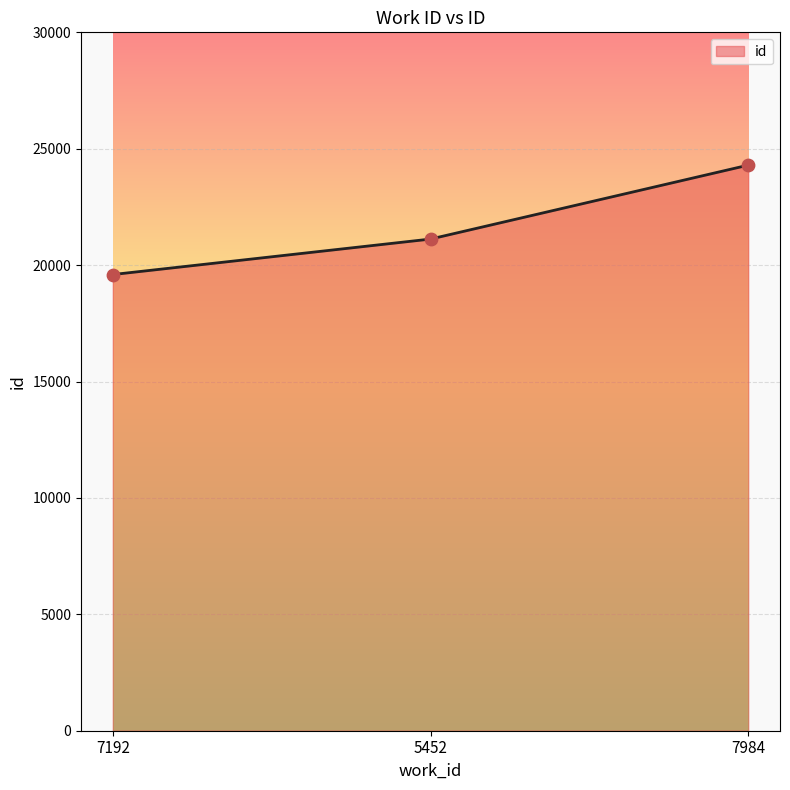

What is the change in value from 5452 to 7984?

+3175